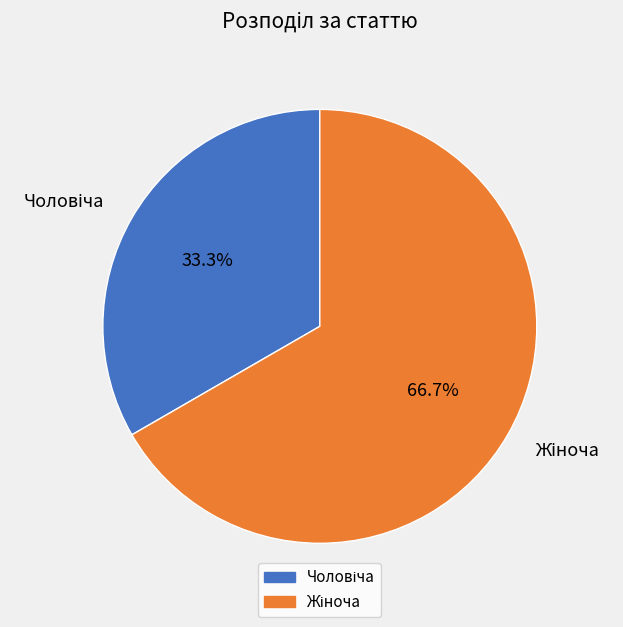

Does any single category account for the majority?

Yes